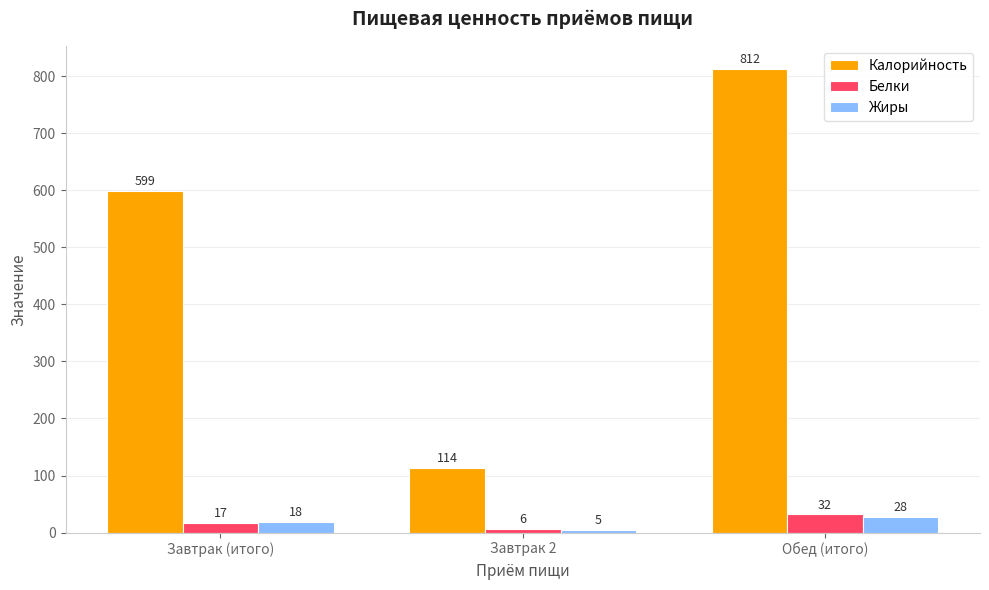

Are the bars grouped side by side (vs. stacked)?

Yes